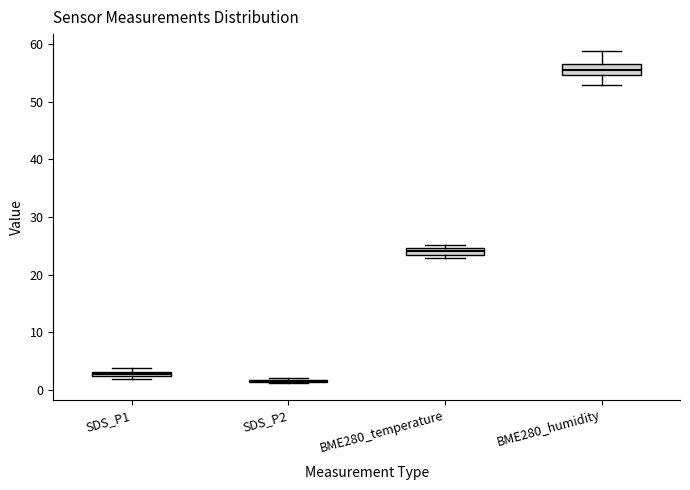

Where is the lower edge of the box for BME280_temperature on the y-axis? The values are not printed on the chart, so give them approximately, as read against the axis.

23